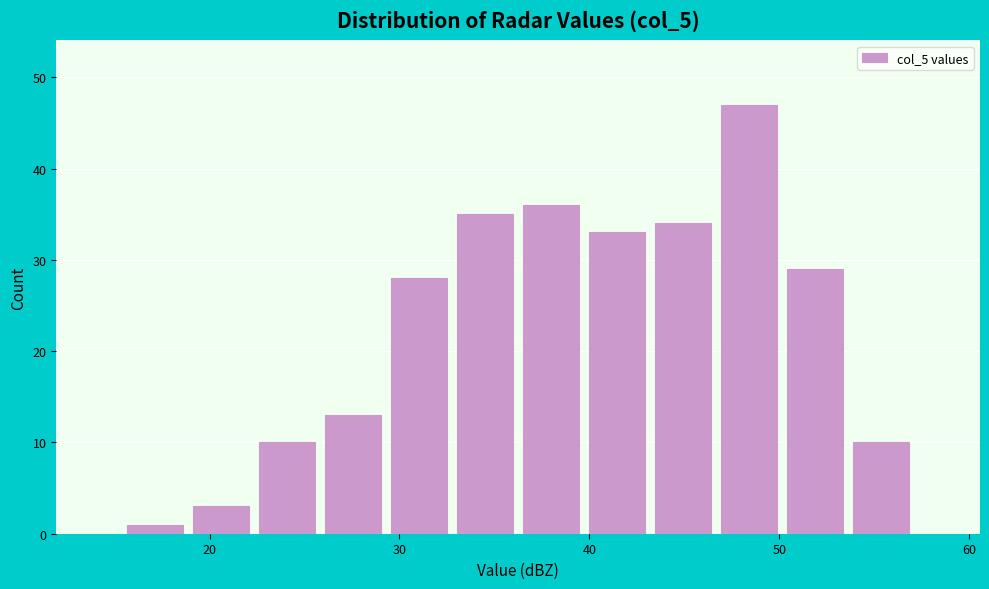

Around what value on the x-axis is the tallest bar? Give the approximate position of its centre, as read against the axis.

48